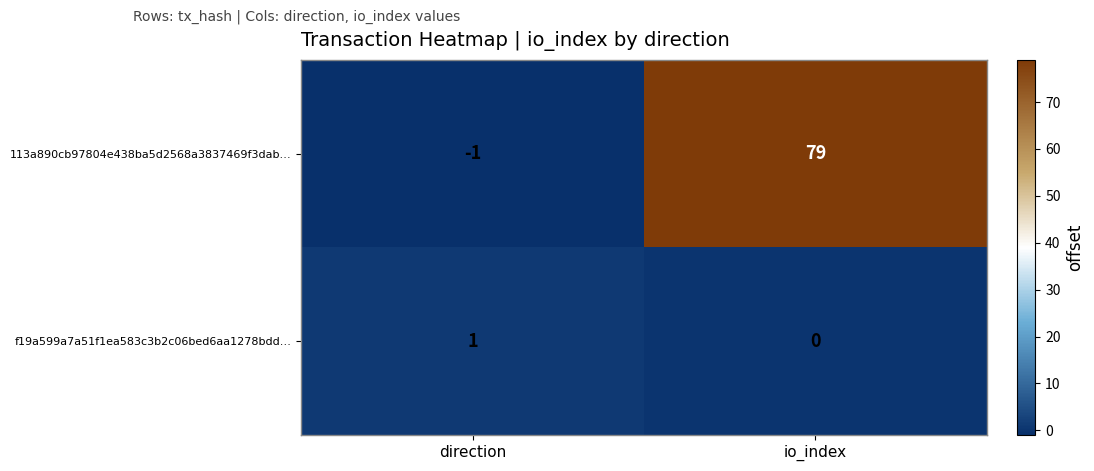

What is the difference between the 113a890cb97804e438ba5d2568a3837469f3dab… values at io_index and direction?

80